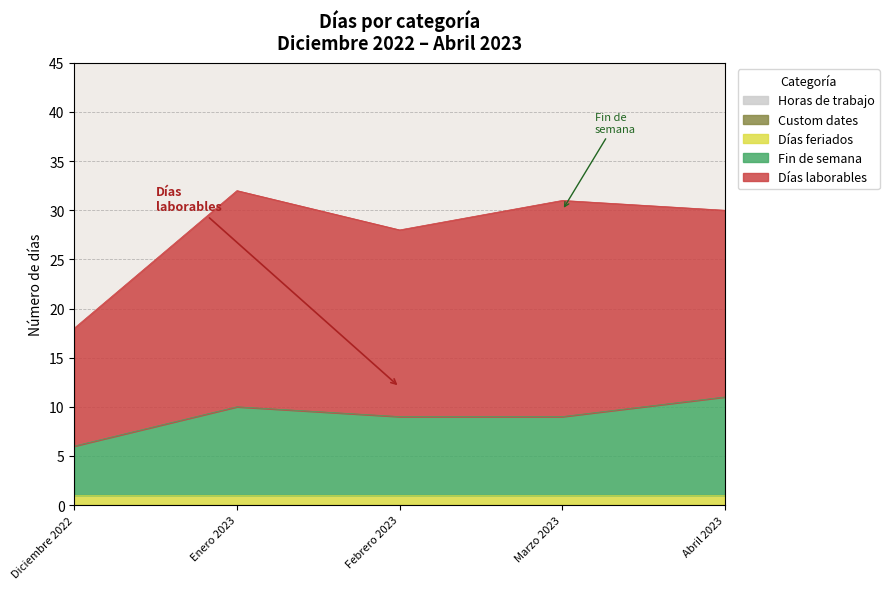

How many data points does each series have?

5